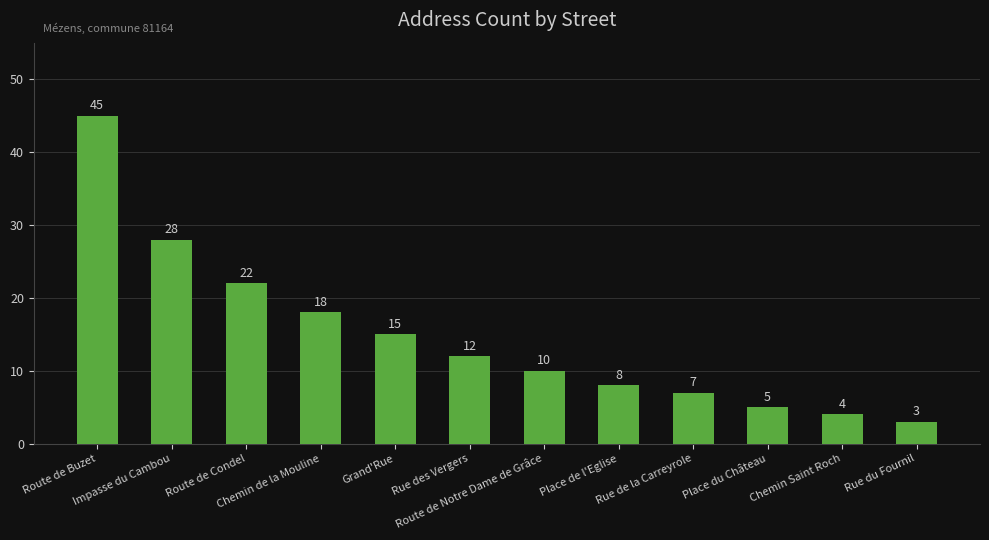

What is the maximum value shown in the chart?

45